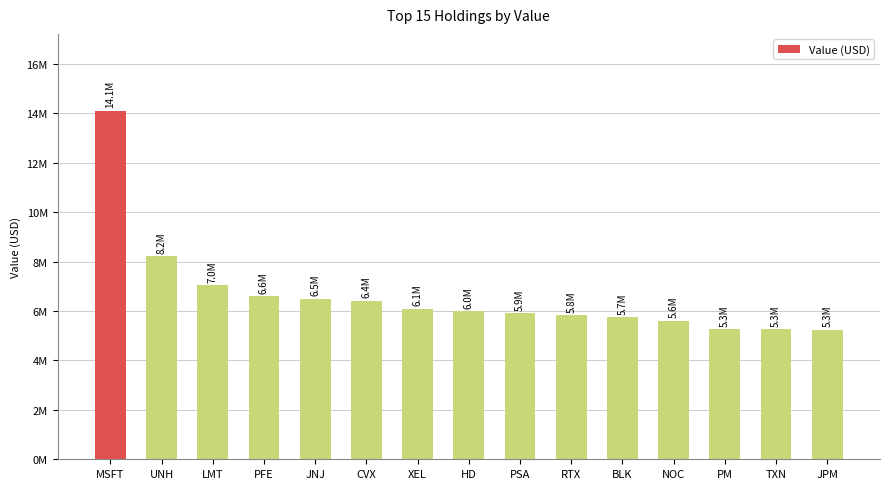

Is it true that the value at BLK is 9111865?

False